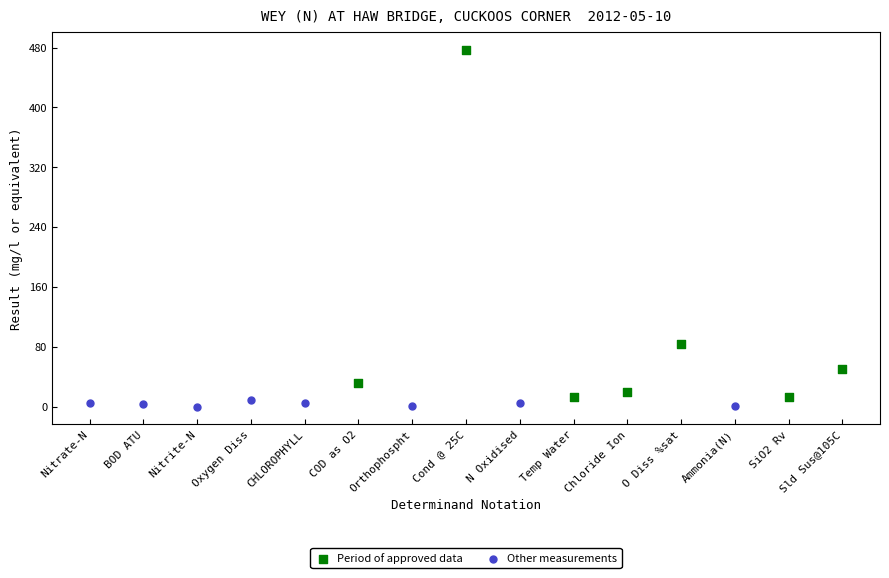

Which series reaches the maximum Y coordinate?

Period of approved data